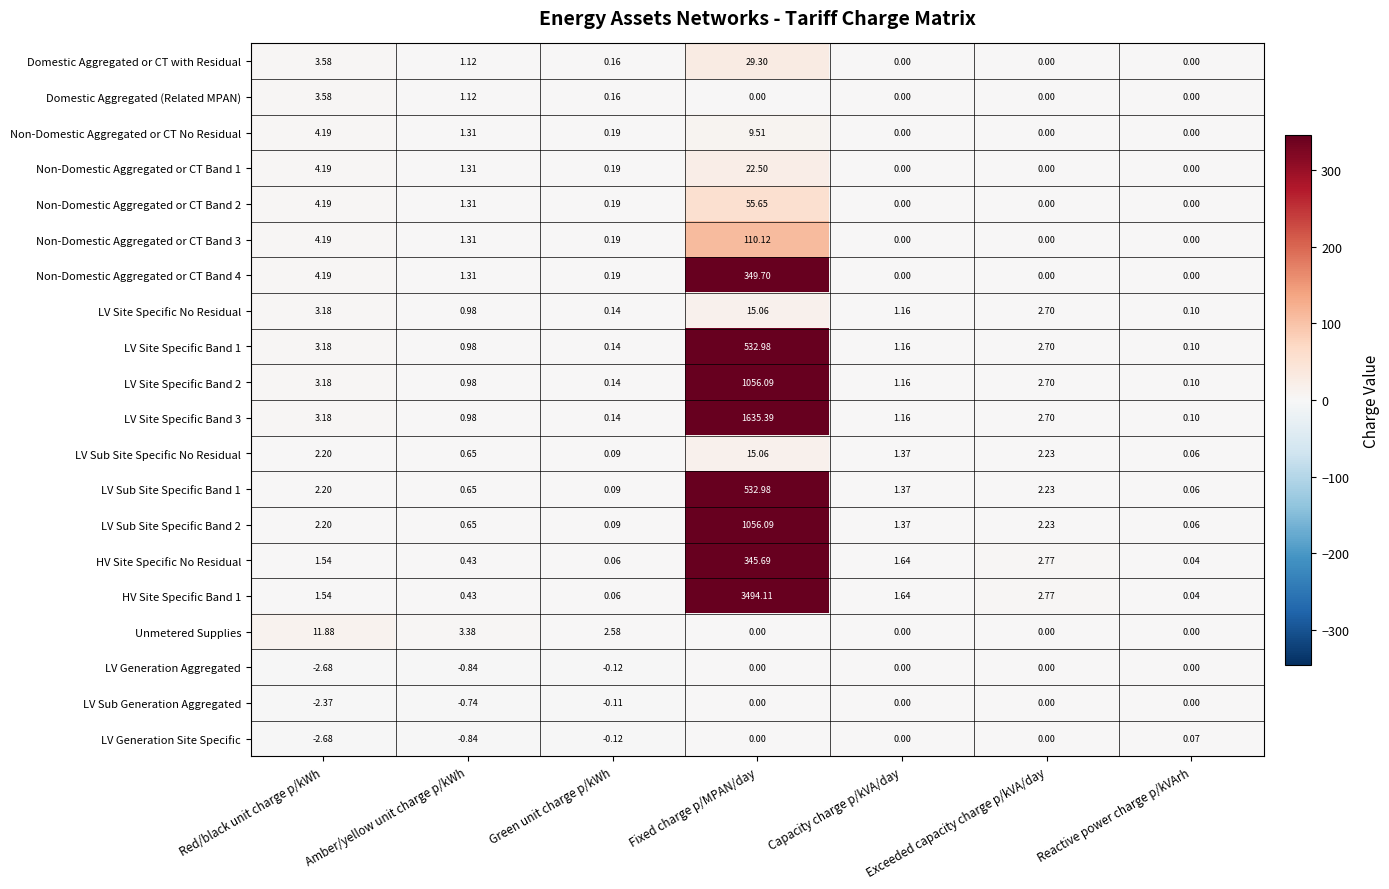

How many series are shown in this chart?

20